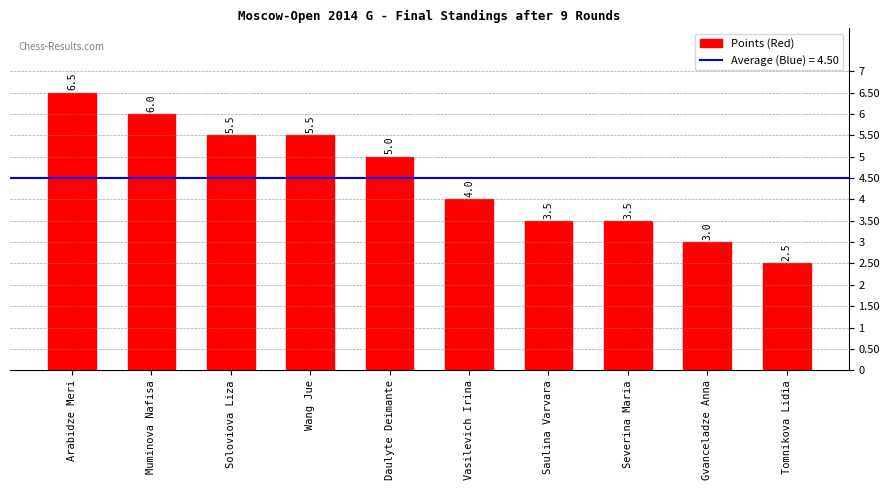

Count the values in the range 3 to 5.

5